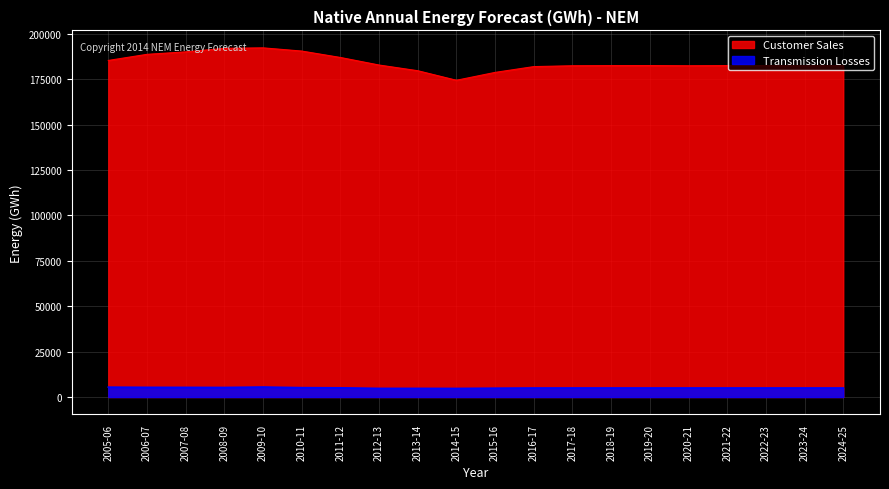

Which series has the largest total across all categories?

Customer Sales